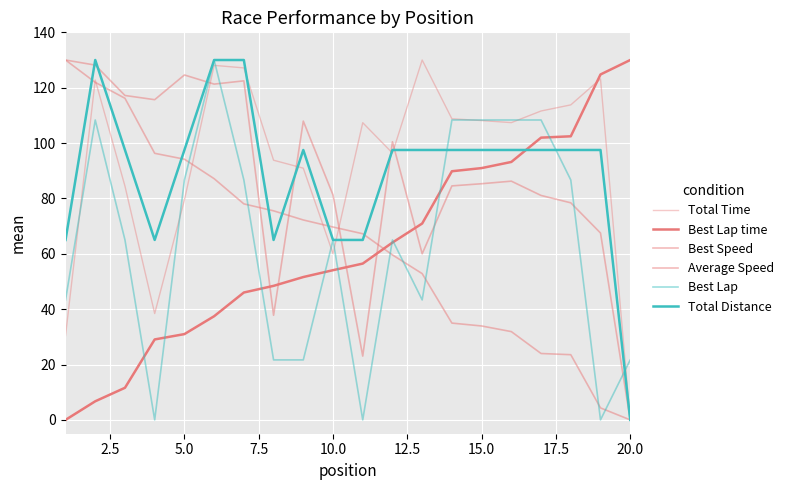

Rank the series by their maximum value, from highest to lowest.

Total Time, Best Lap time, Best Speed, Average Speed, Best Lap, Total Distance